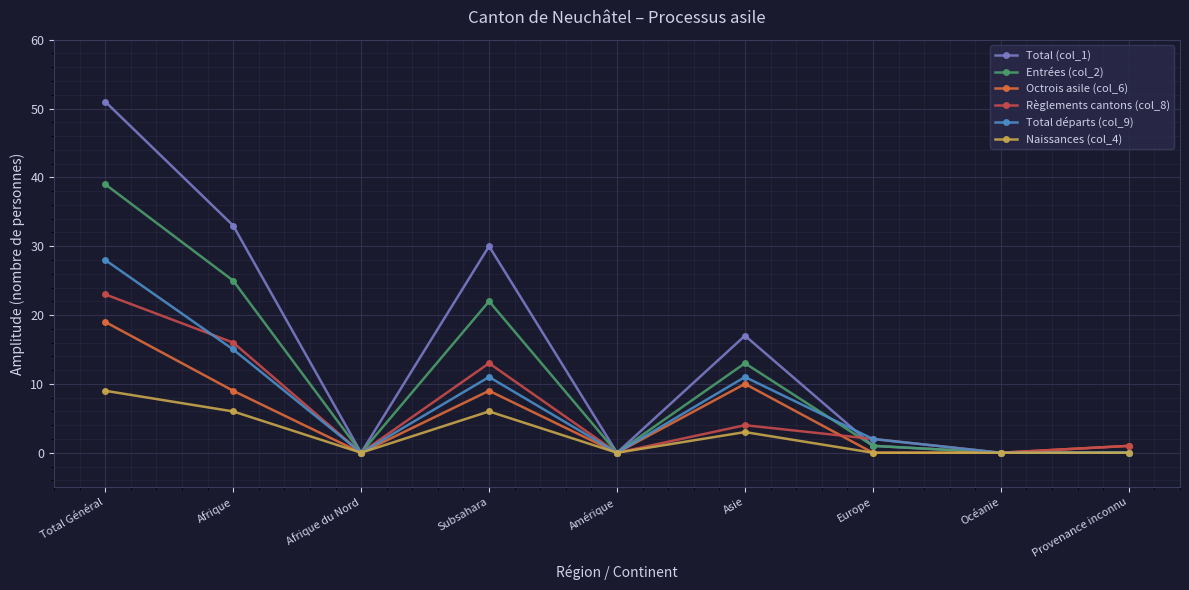

At how many categories does at least one series exceed 38?

1